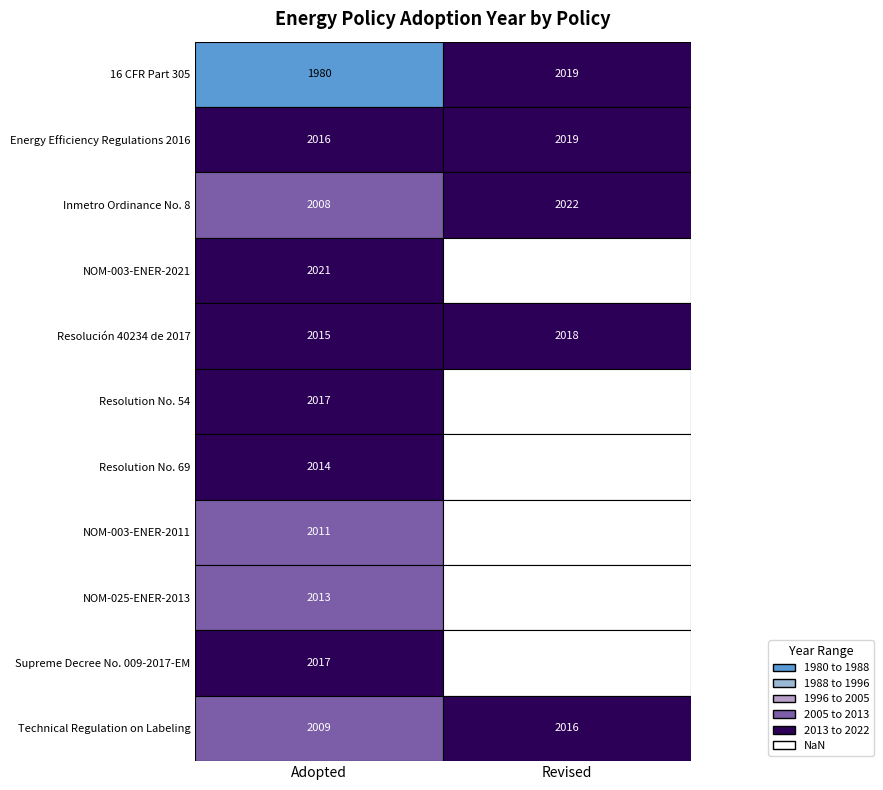

What is the smallest value displayed?

1980